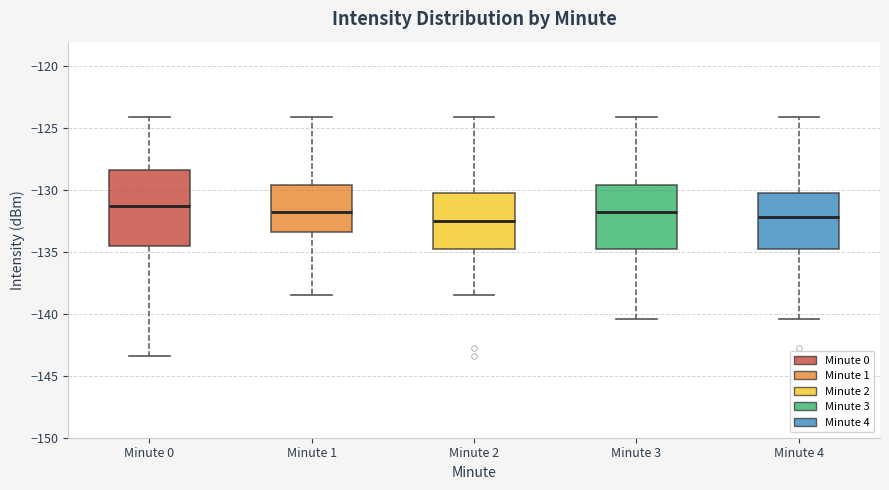

Reading left to right, read every box against the y-axis: the position of its median line, the range the box covers, and the ends of its whiskers. The values are not printed on the chart, so give them approximately, as read against the axis.

Minute 0: median -131.5, box -134.5 to -128.5, whiskers -143.5 to -124.0
Minute 1: median -132.0, box -133.5 to -129.5, whiskers -138.5 to -124.0
Minute 2: median -132.5, box -135.0 to -130.0, whiskers -138.5 to -124.0
Minute 3: median -132.0, box -134.5 to -129.5, whiskers -140.5 to -124.0
Minute 4: median -132.0, box -134.5 to -130.0, whiskers -140.5 to -124.0